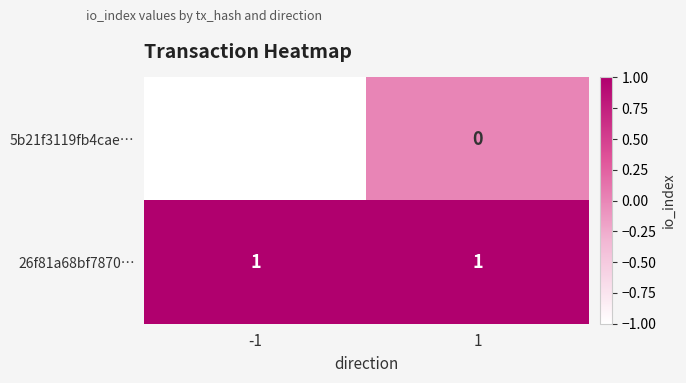

At which category is the sum across all series the highest?

1